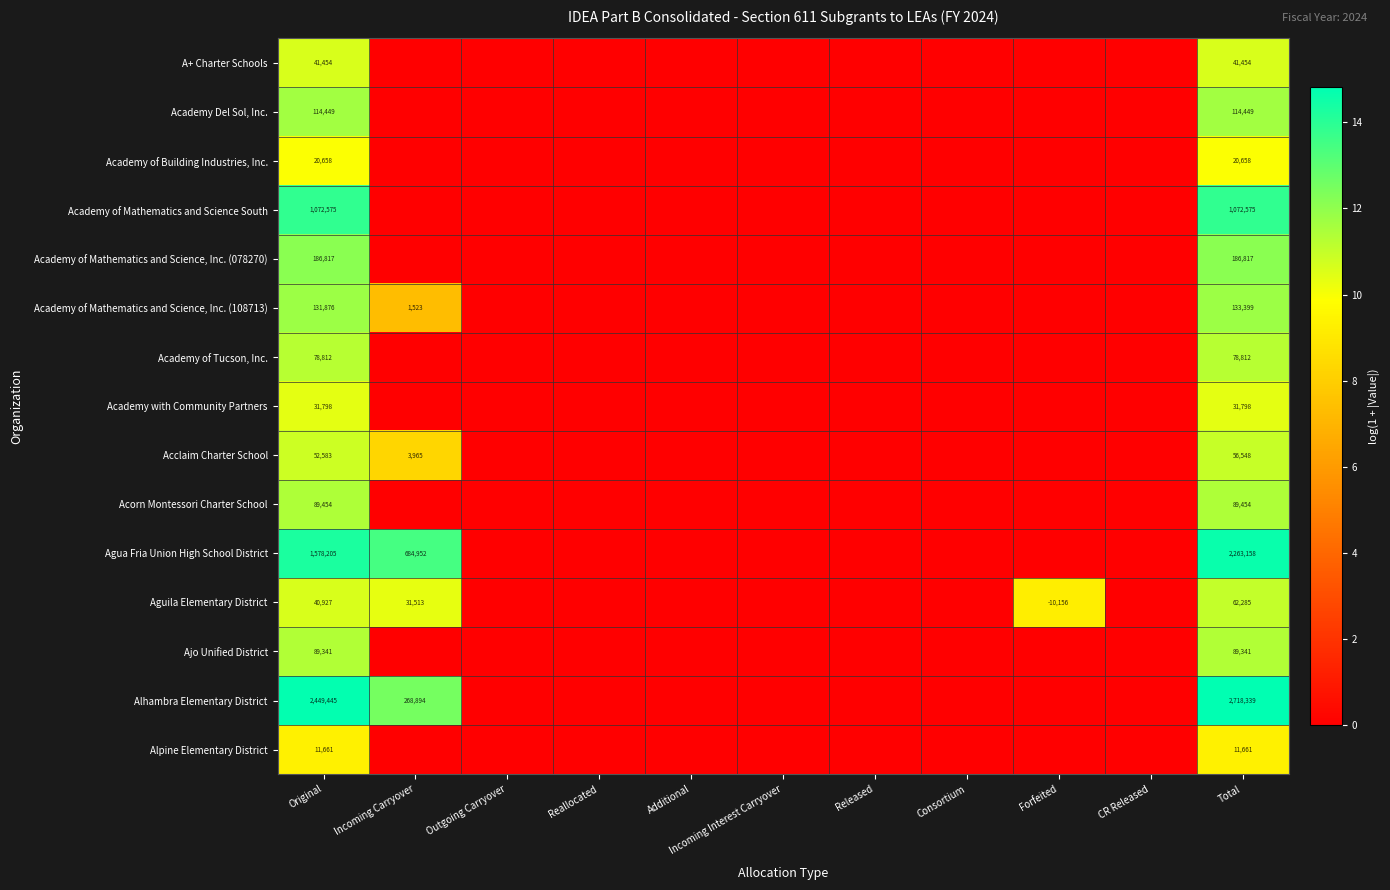

Rank the series at Original from lowest to highest value.

Alpine Elementary District, Academy of Building Industries, Inc., Academy with Community Partners, Aguila Elementary District, A+ Charter Schools, Acclaim Charter School, Academy of Tucson, Inc., Ajo Unified District, Acorn Montessori Charter School, Academy Del Sol, Inc., Academy of Mathematics and Science, Inc. (108713), Academy of Mathematics and Science, Inc. (078270), Academy of Mathematics and Science South, Agua Fria Union High School District, Alhambra Elementary District